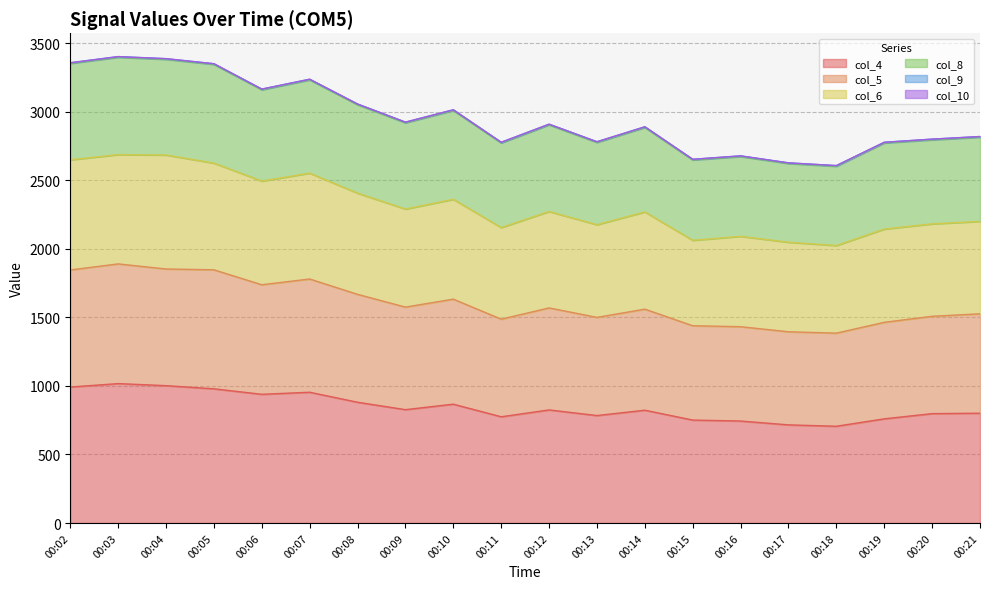

How many lines are shown in the chart?

6